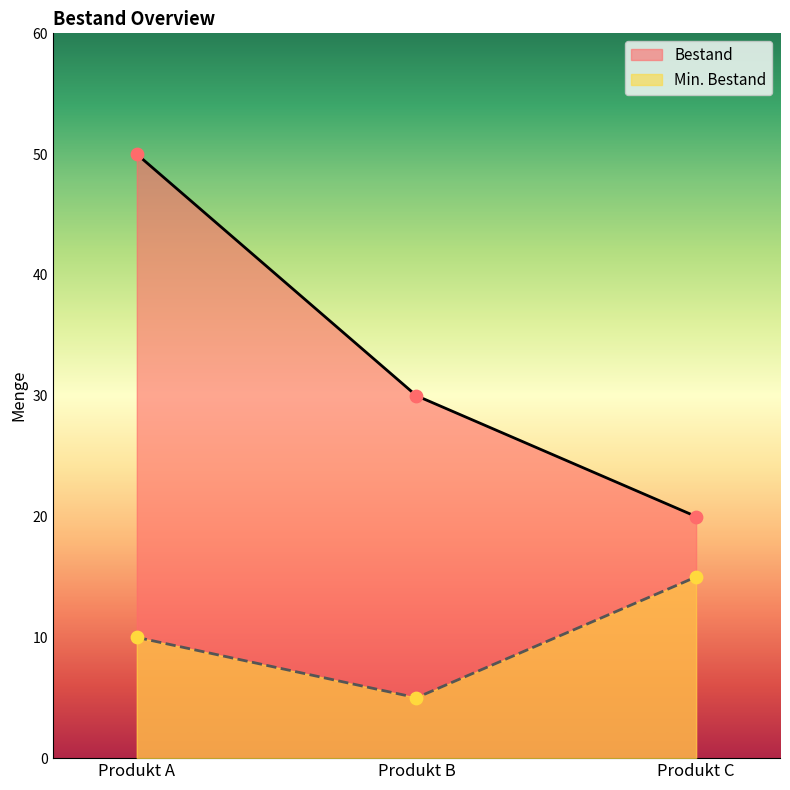

At how many categories does at least one series exceed 8?

3